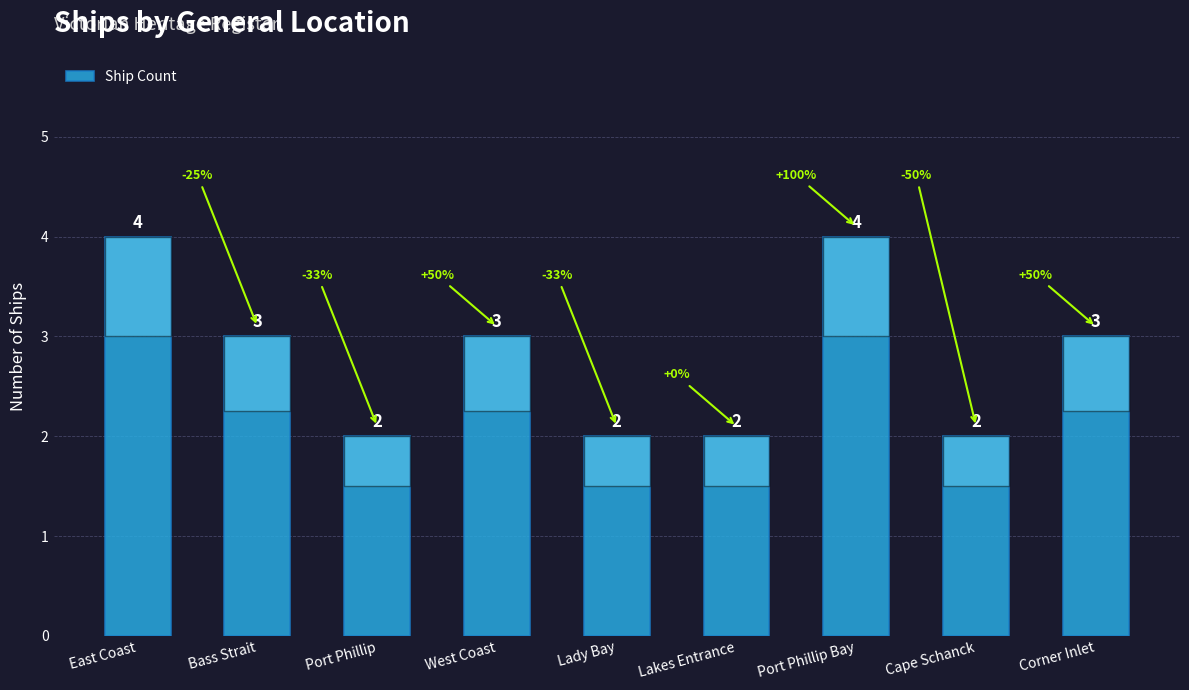

What is the greatest value displayed?

4